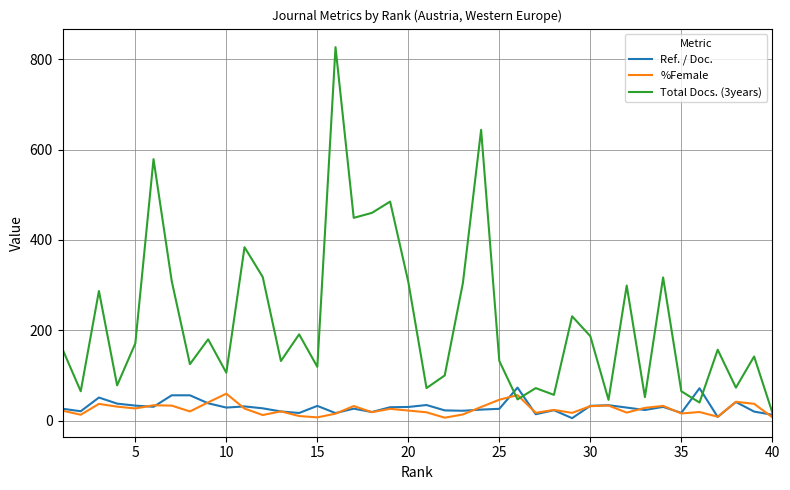

Which series has the largest total across all categories?

Total Docs. (3years)